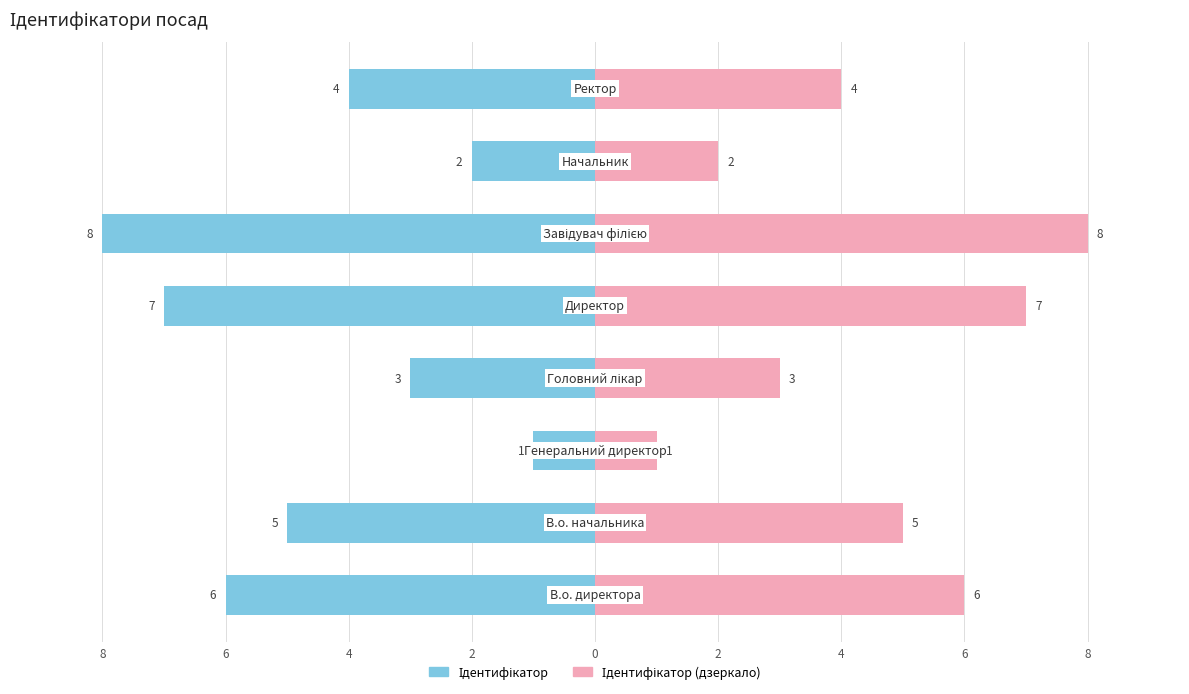

How many series are shown in this chart?

2